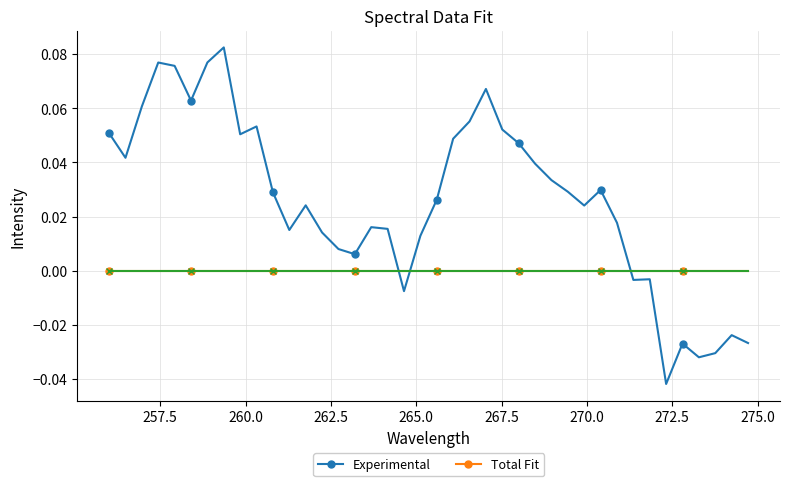

In Experimental, how many points are lower than both neighbors (excluding endpoints)?

10